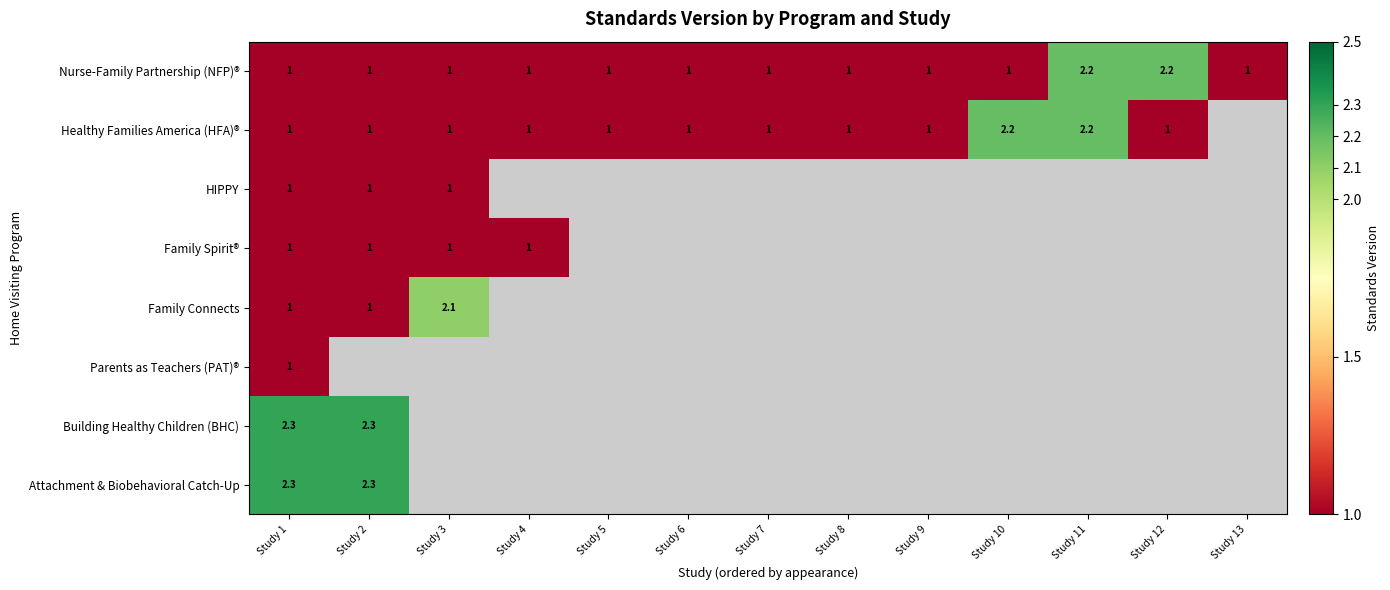

Which has a higher value, Study 11 or Study 1?

Study 11